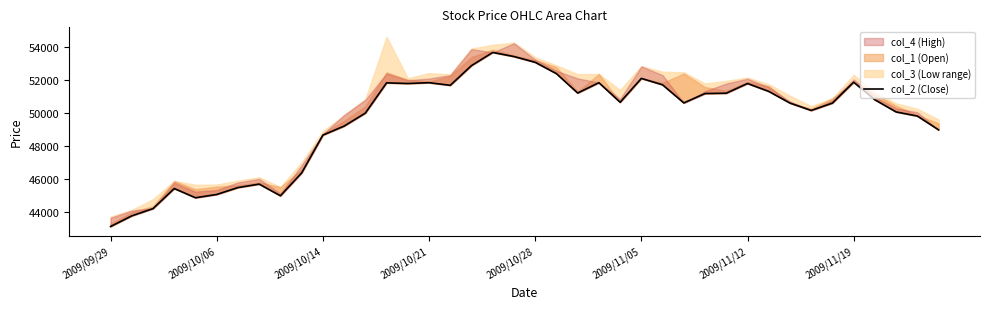

Rank the categories by value from highest to lowest.

18, 19, 20, 17, 21, 25, 35, 15, 23, 13, 14, 30, 26, 16, 31, 22, 29, 28, 36, 24, 27, 32, 34, 33, 37, 12, 38, 11, 39, 10, 9, 2009/11/19, 2009/11/12, 2009/10/21, 2009/11/05, 8, 2009/10/28, 2009/10/14, 2009/10/06, 2009/09/29